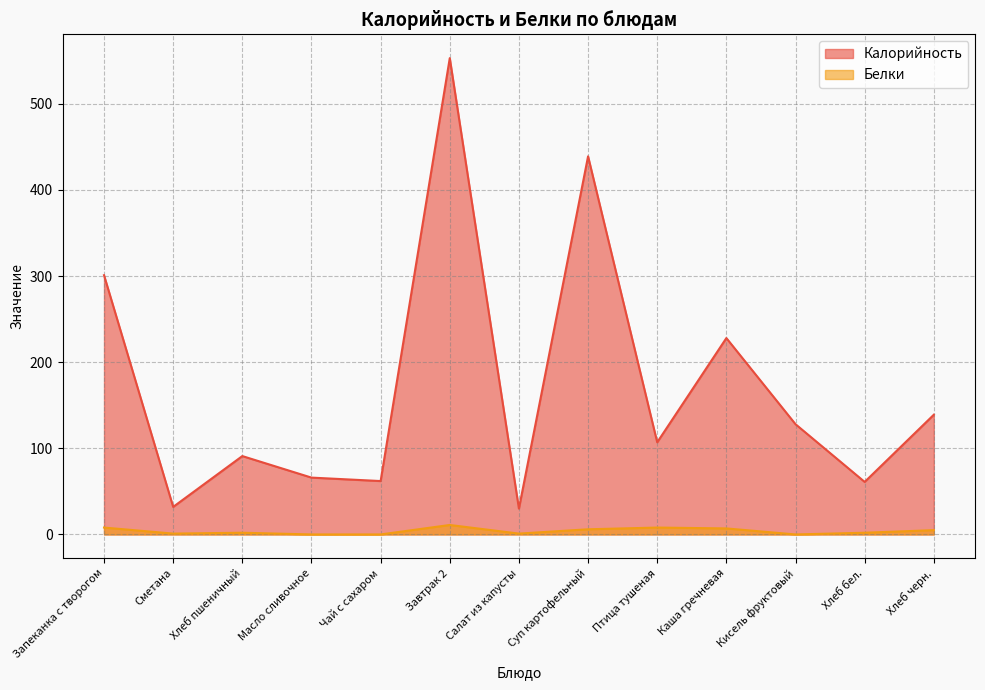

What position from the left is Запеканка с творогом?

1